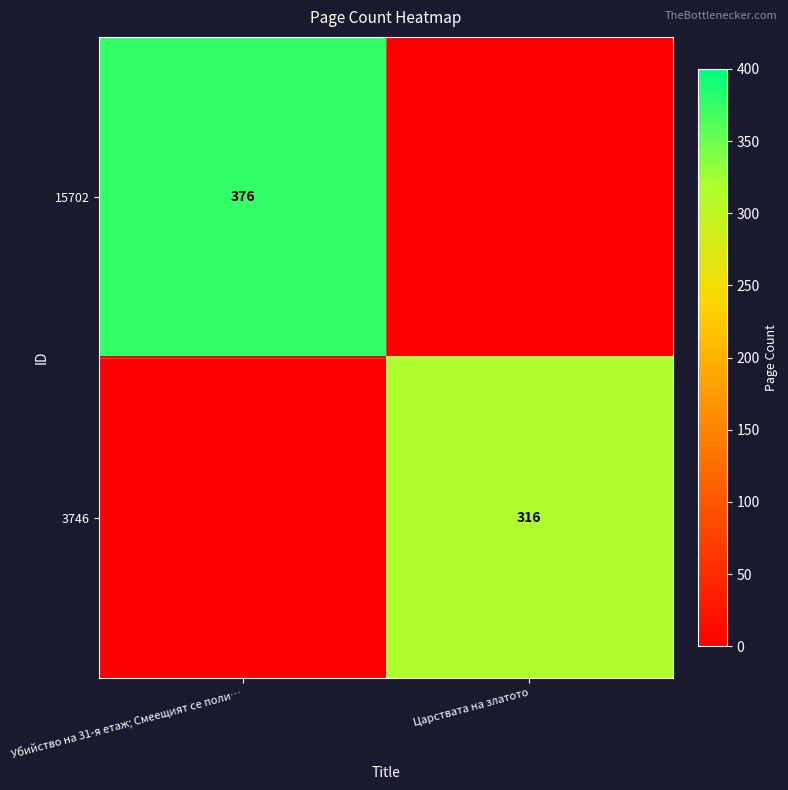

At how many categories does at least one series exceed 313?

2